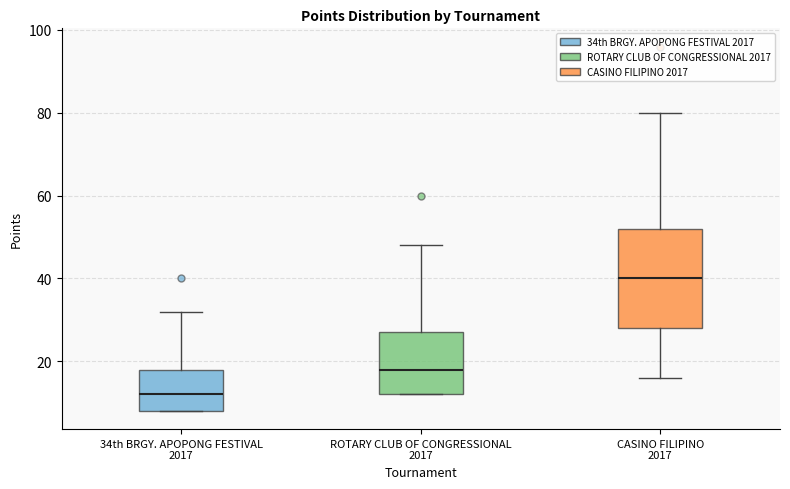

Reading left to right, read every box against the y-axis: the position of its median line, the range the box covers, and the ends of its whiskers. The values are not printed on the chart, so give them approximately, as read against the axis.

34th BRGY. APOPONG FESTIVAL 2017: median 12, box 8 to 18, whiskers 8 to 32
ROTARY CLUB OF CONGRESSIONAL 2017: median 18, box 12 to 28, whiskers 12 to 48
CASINO FILIPINO 2017: median 40, box 28 to 52, whiskers 16 to 80